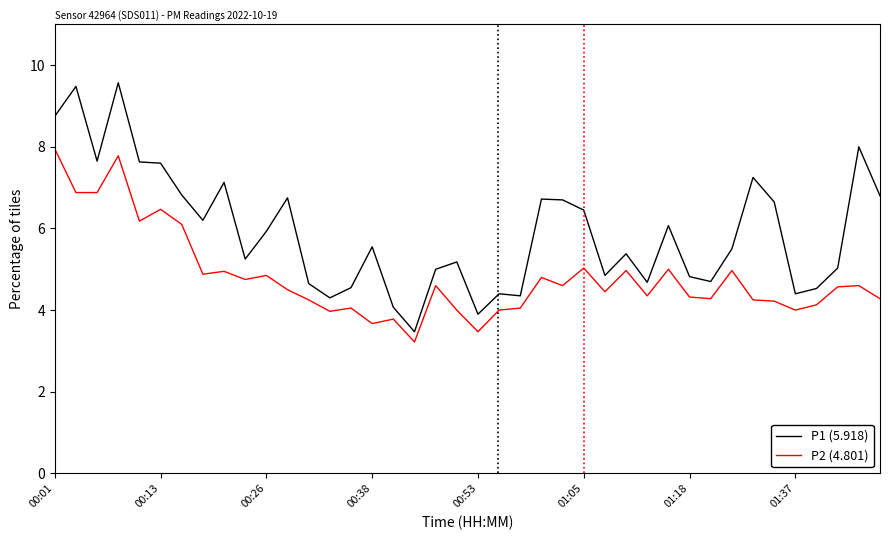

Rank the series by their maximum value, from highest to lowest.

P1 (5.918), P2 (4.801)